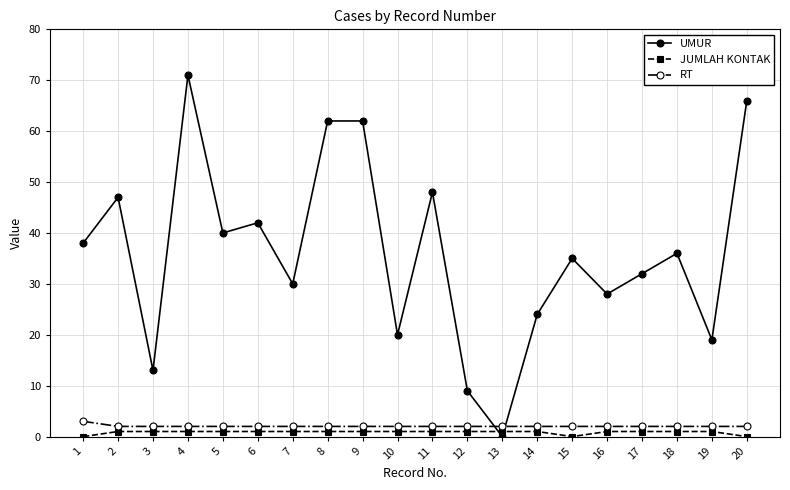

At which category is the sum across all series the highest?

4